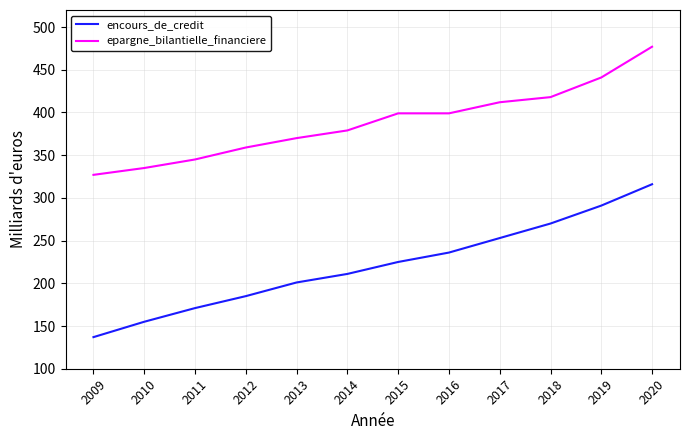

How many values in the epargne_bilantielle_financiere series are below 399?

6